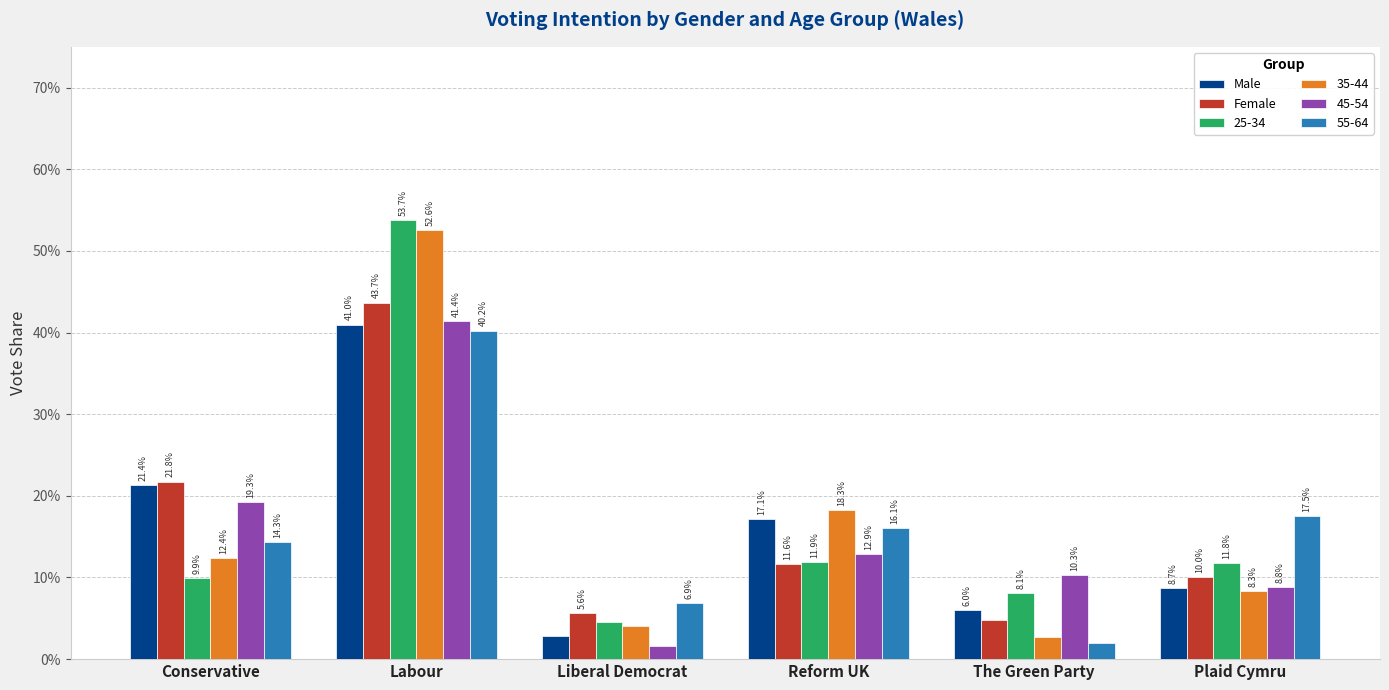

What are all the series names shown in the legend?

Male, Female, 25-34, 35-44, 45-54, 55-64